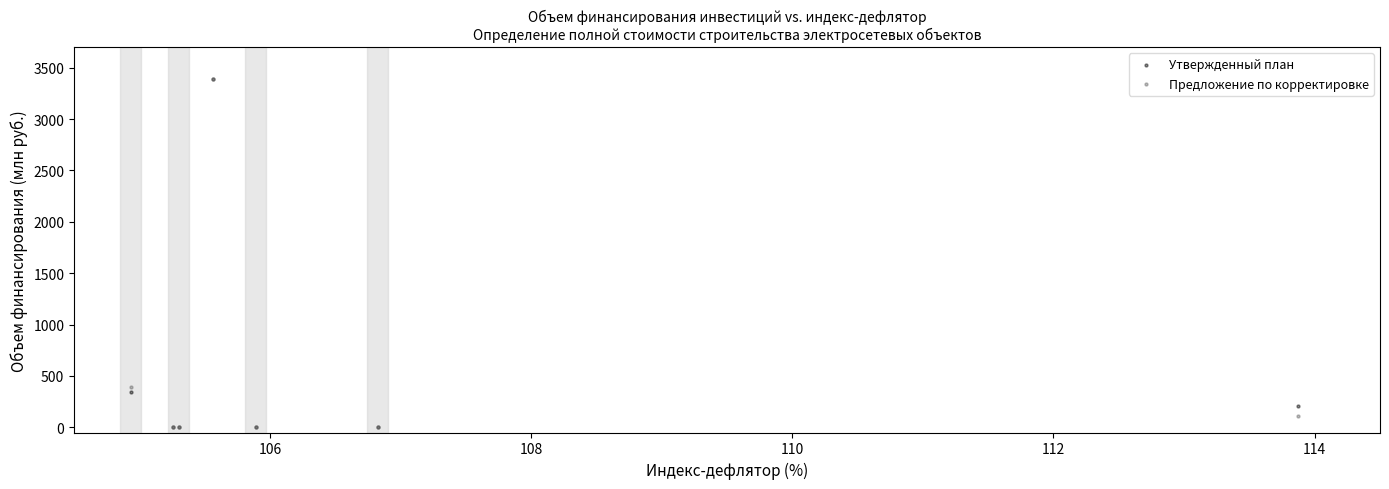

Across all series, what Y value is closest to 1692?

396.4